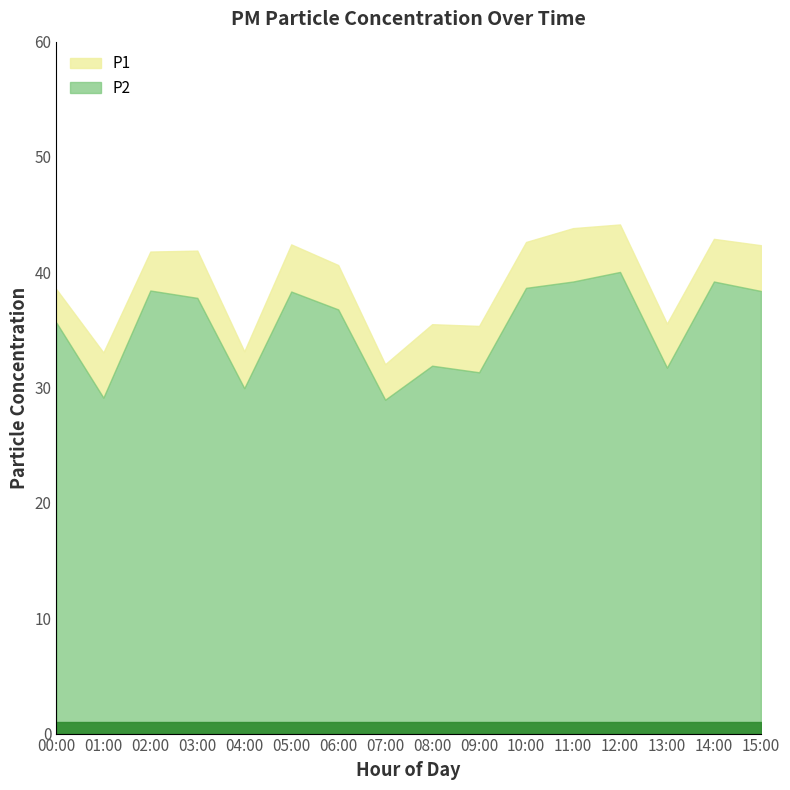

Rank the series by their maximum value, from lowest to highest.

P2, P1